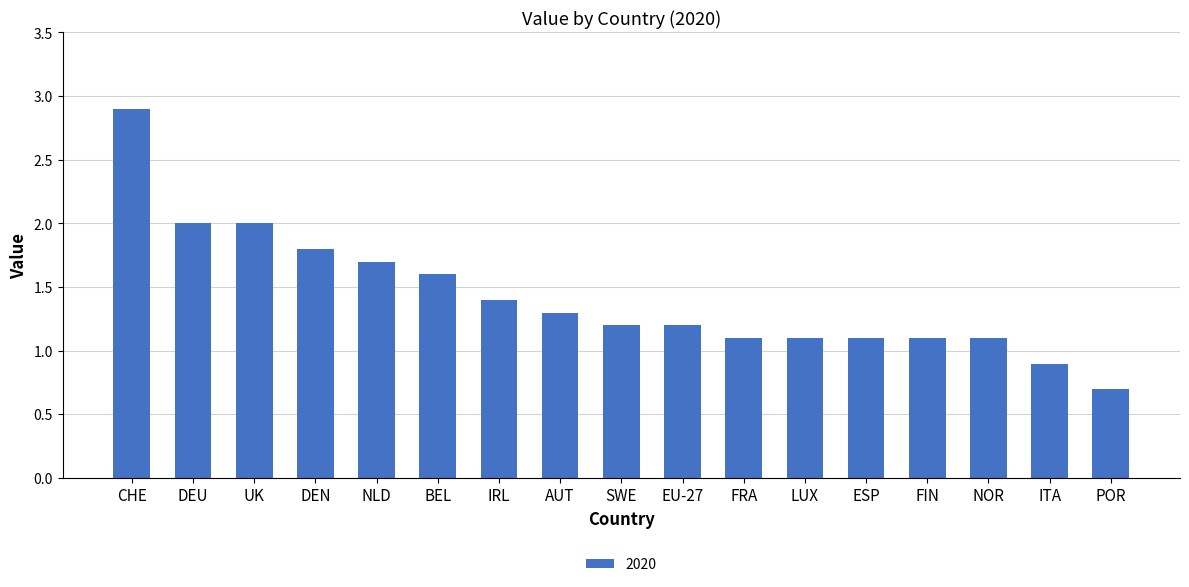

What is the difference between the maximum and minimum values?

2.2